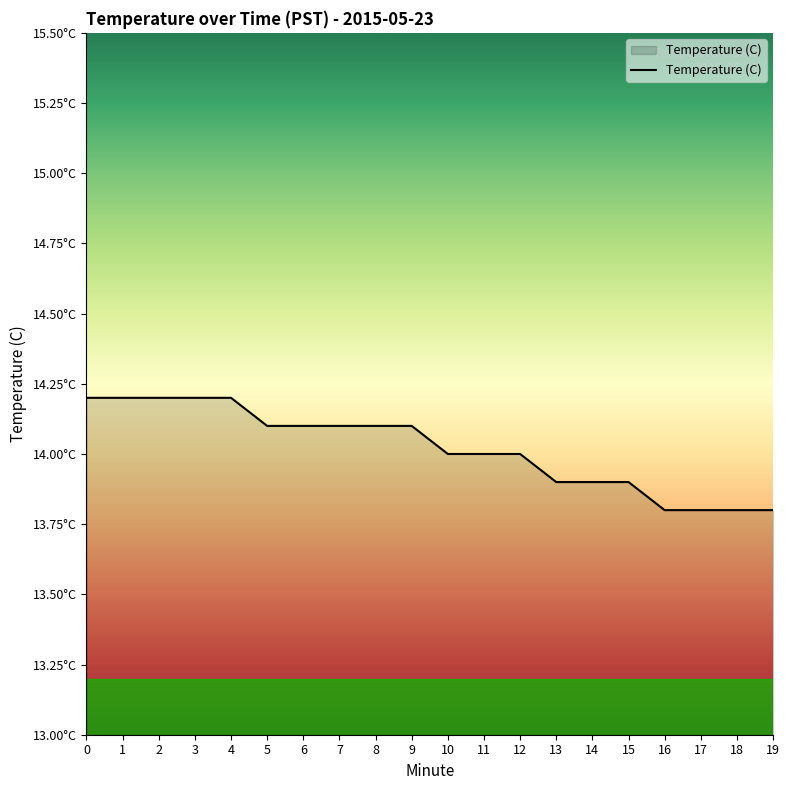

True or false: the data has more than 2 interior local peaks.

False